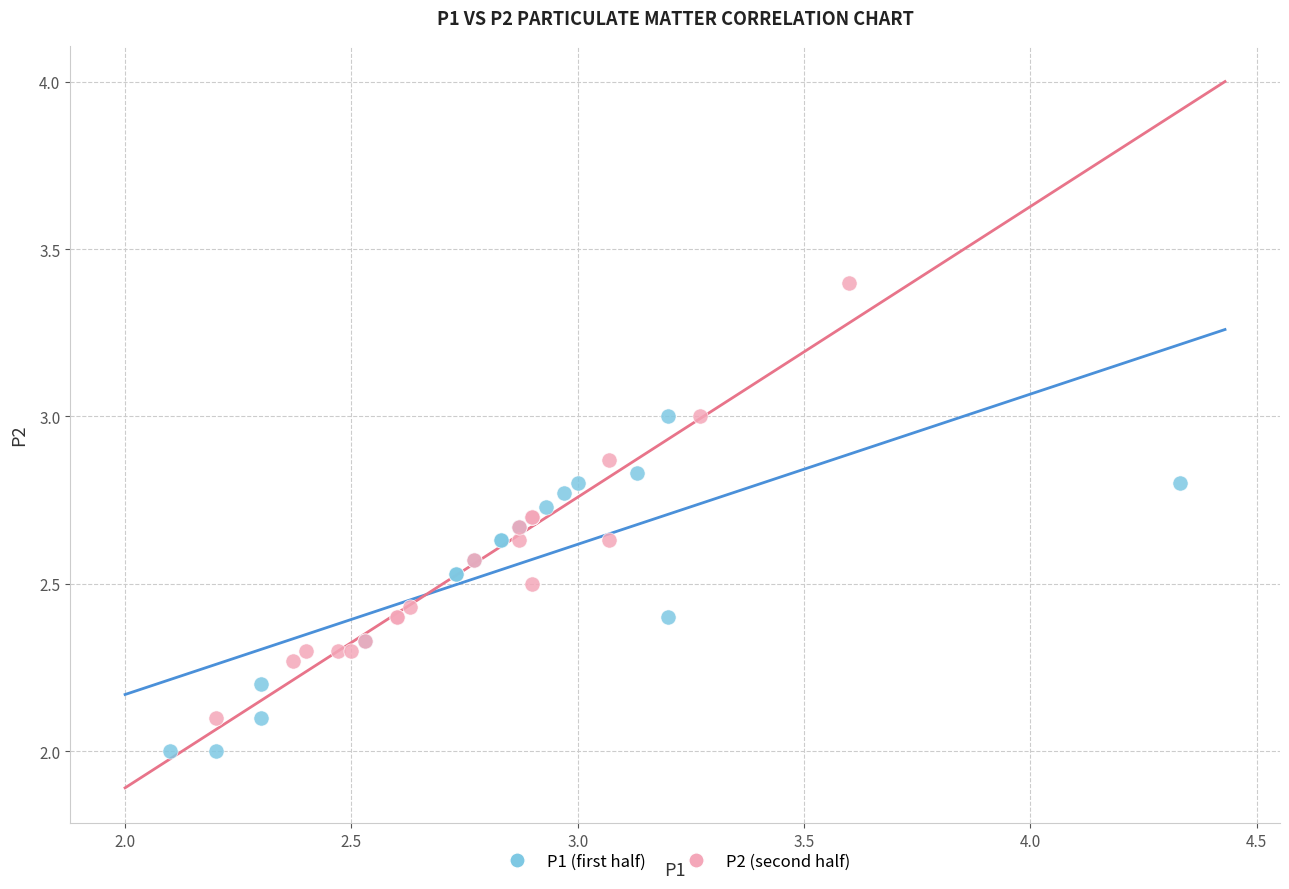

Which series contains the lowest Y value?

P1 (first half)